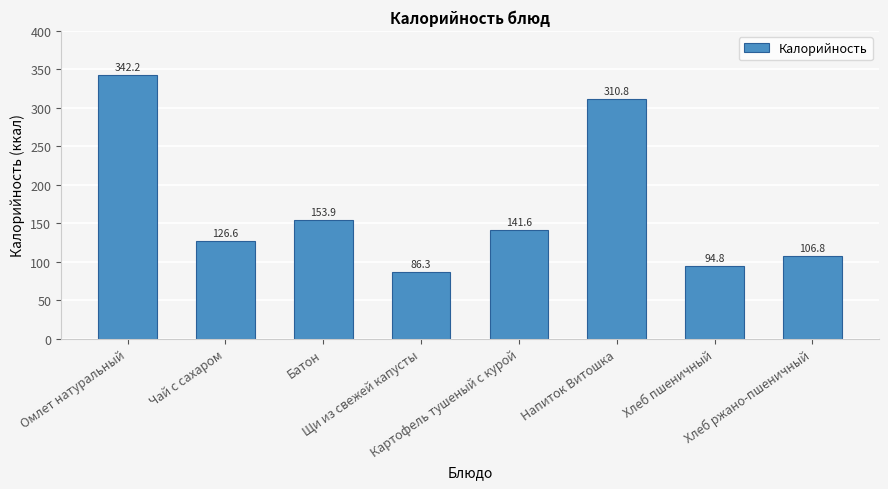

Rank the categories by value from lowest to highest.

Щи из свежей капусты, Хлеб пшеничный, Хлеб ржано-пшеничный, Чай с сахаром, Картофель тушеный с курой, Батон, Напиток Витошка, Омлет натуральный